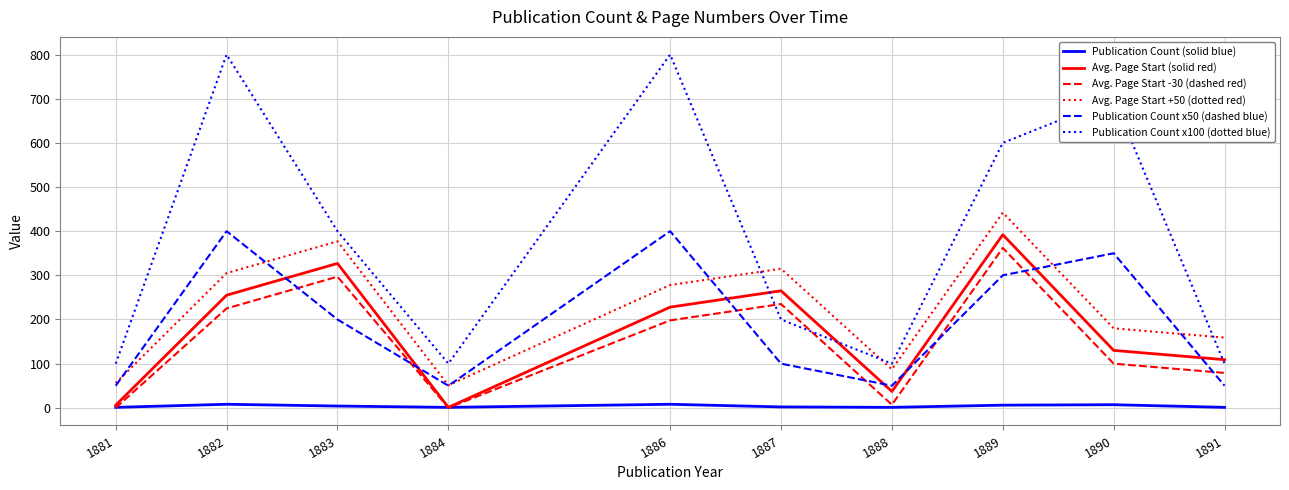

What is the maximum value for Avg. Page Start -30 (dashed red)?

362